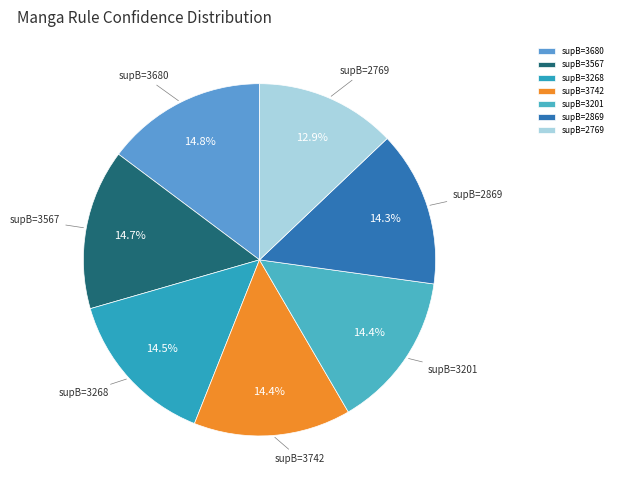

Which slice is the smallest?

supB=2769